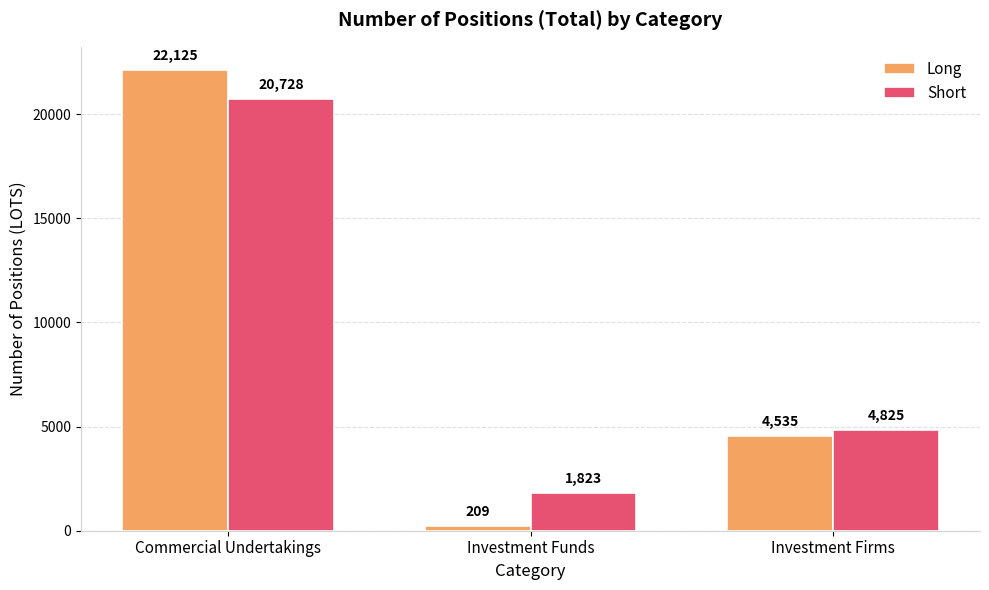

Rank the series by their average value, from lowest to highest.

Long, Short